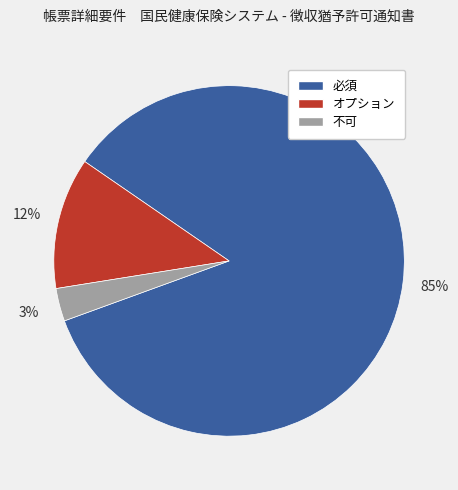

How many slices are in this pie chart?

3